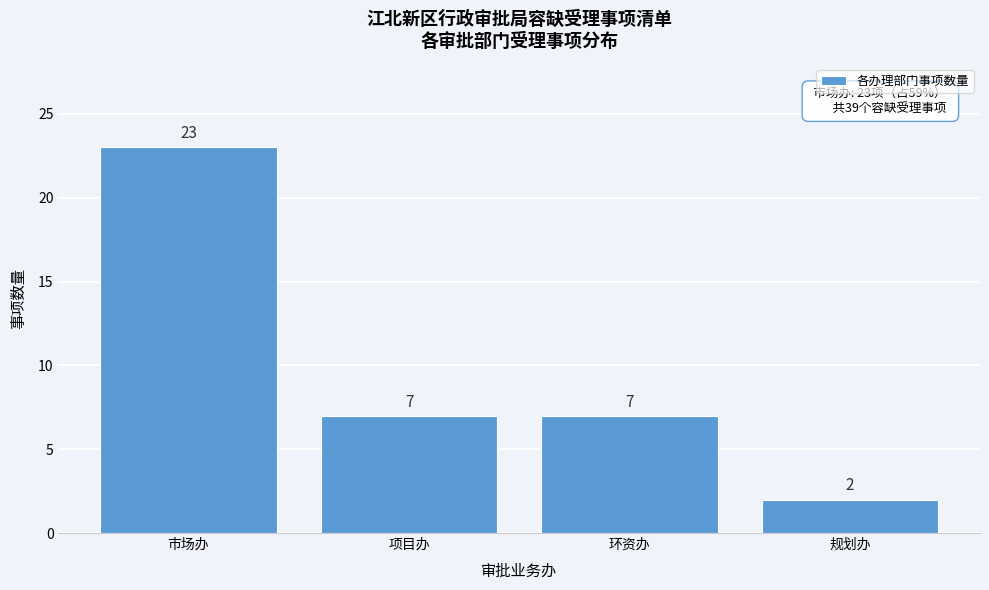

Reading right to left, list all the values displayed in this chart.

2	7	7	23